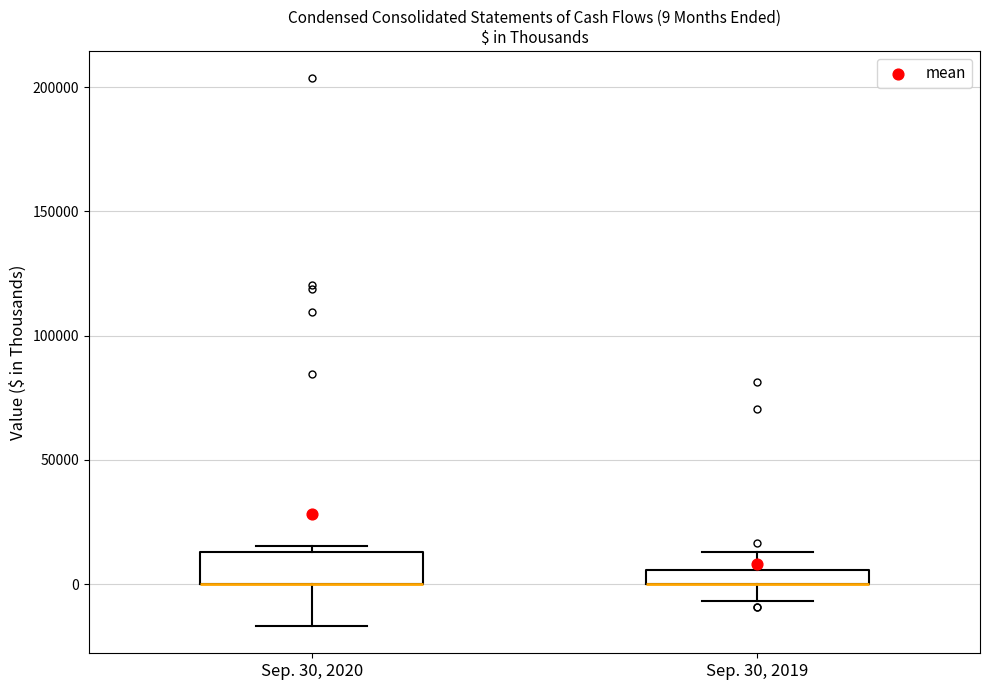

Which box is the tallest, from its lower edge to its upper edge?

Sep. 30, 2020